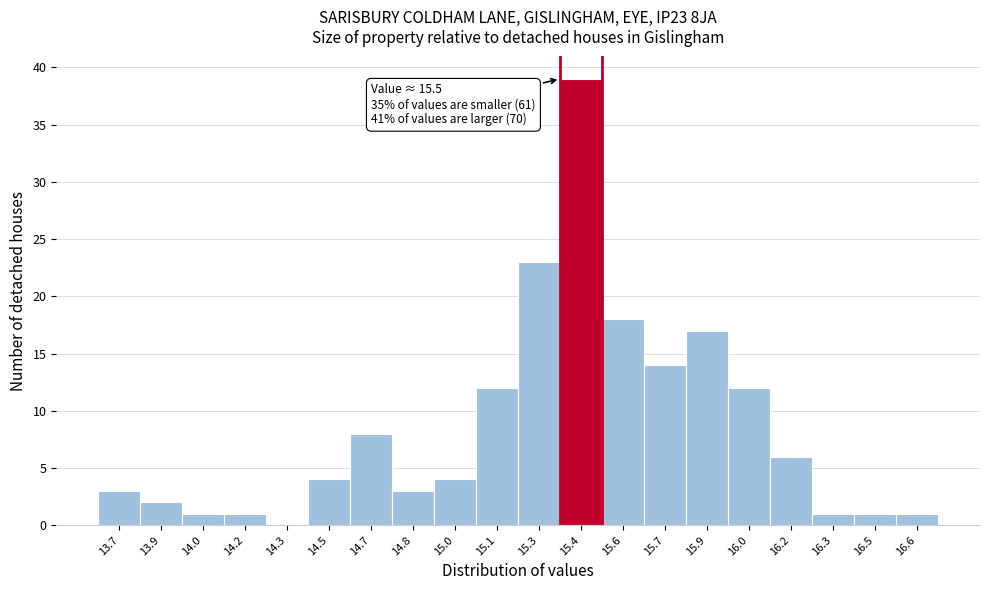

Reading right to left, what are all the values shown in this chart?

16.6=1	16.5=1	16.3=1	16.2=6	16.0=12	15.9=17	15.7=14	15.6=18	15.4=39	15.3=23	15.1=12	15.0=4	14.8=3	14.7=8	14.5=4	14.3=0	14.2=1	14.0=1	13.9=2	13.7=3